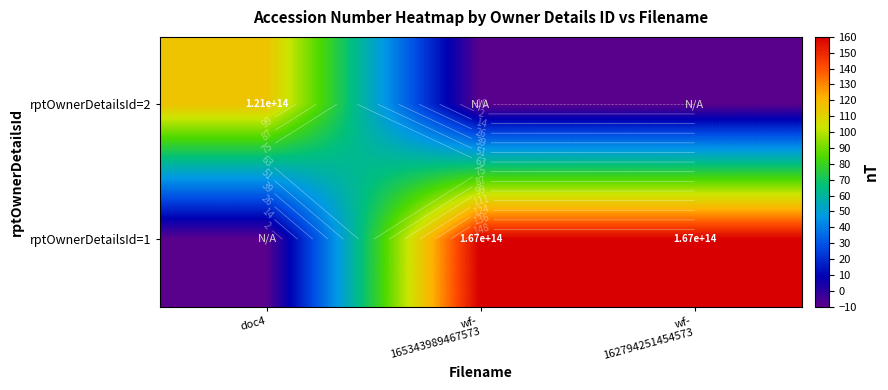

At which category is the sum across all series the highest?

wf-
165343989467573